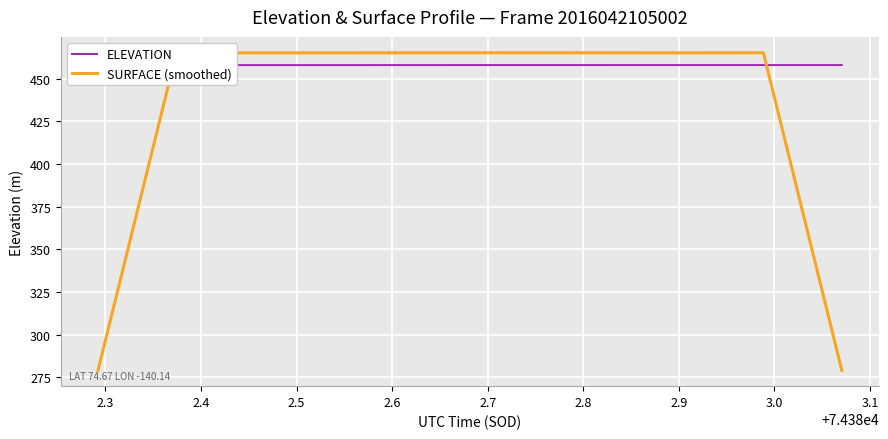

What is the average value of the SURFACE (smoothed) series?

437.3